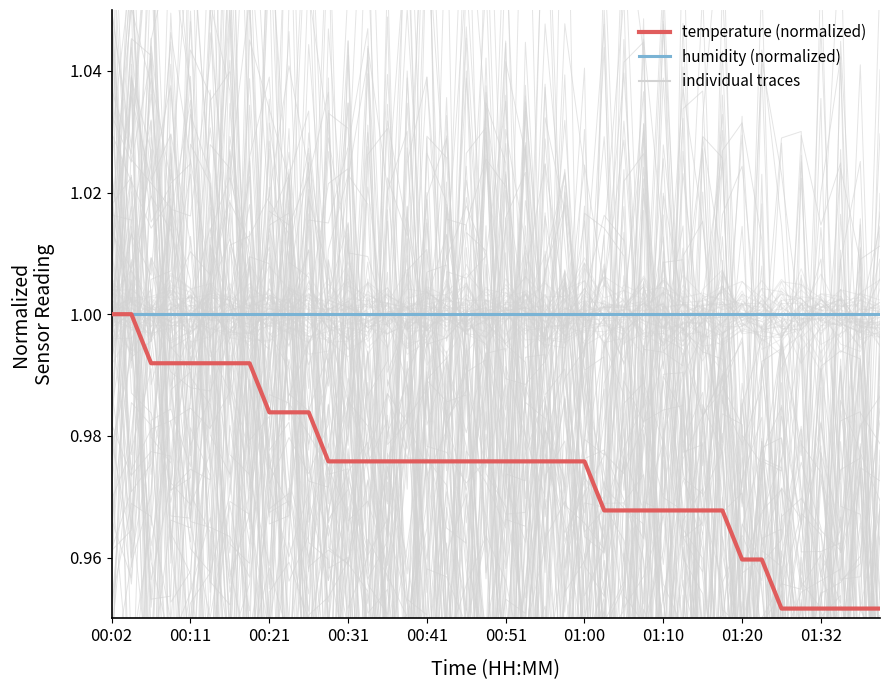

Which category has the lowest value in the humidity (normalized) series?

00:02